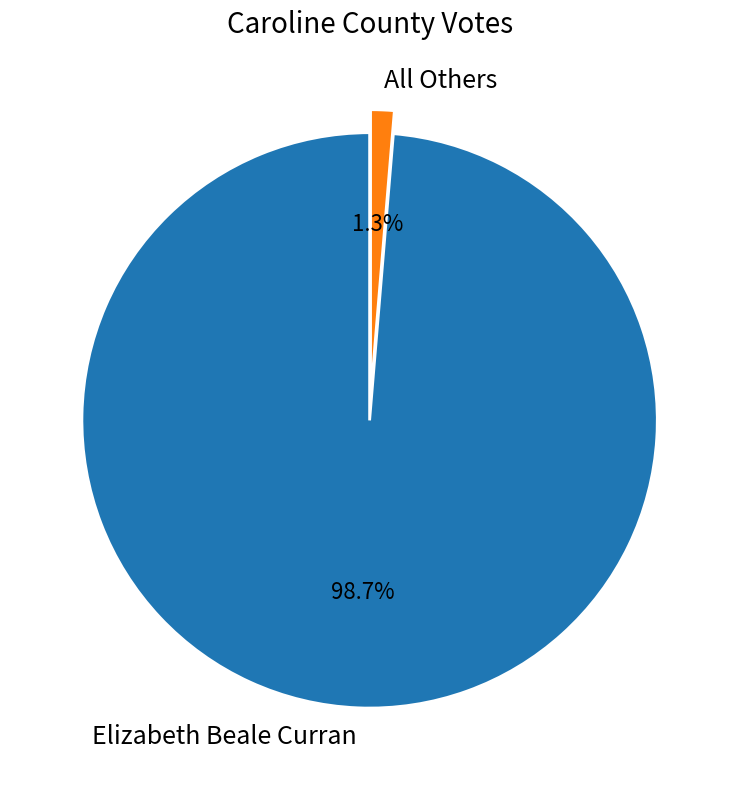

Which has a higher value, All Others or Elizabeth Beale Curran?

Elizabeth Beale Curran